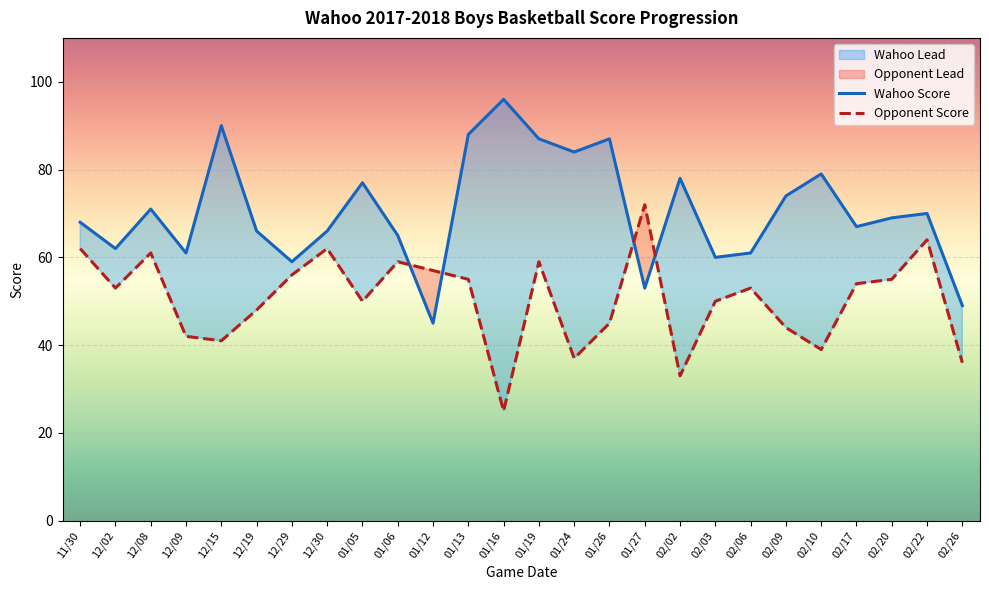

The Wahoo Score series shows 45 at 01/12. True or false?

True